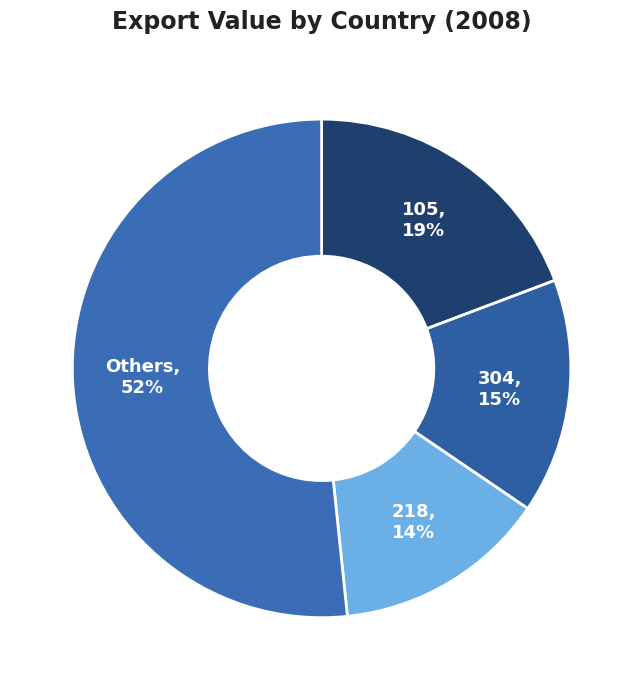

To the nearest percent, what is the average slice percentage?

25%